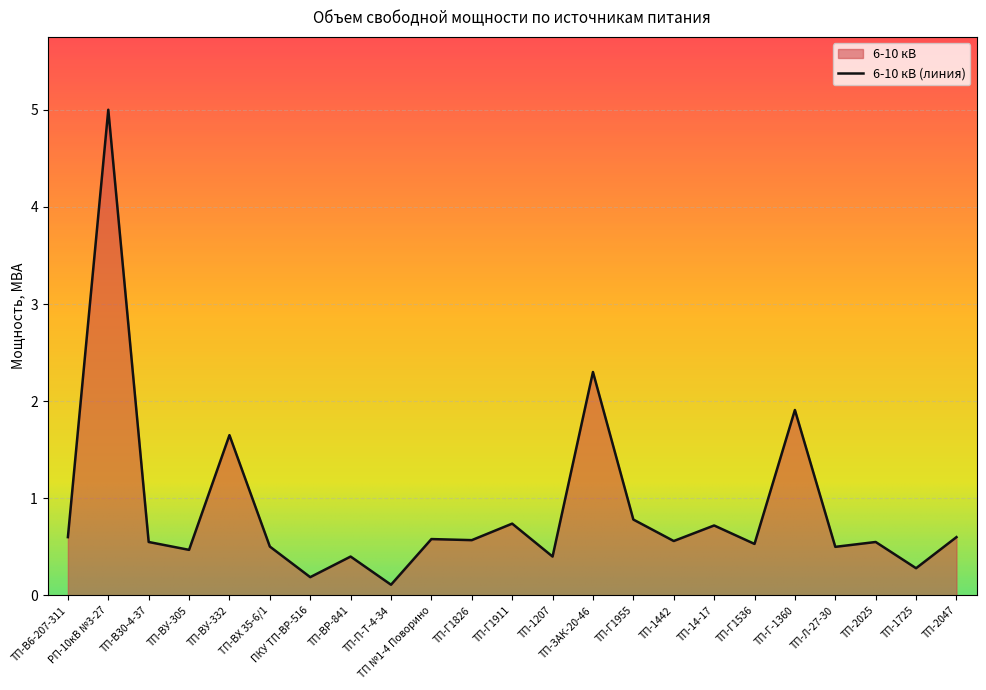

What is the value of the 4th point from the left?

0.5